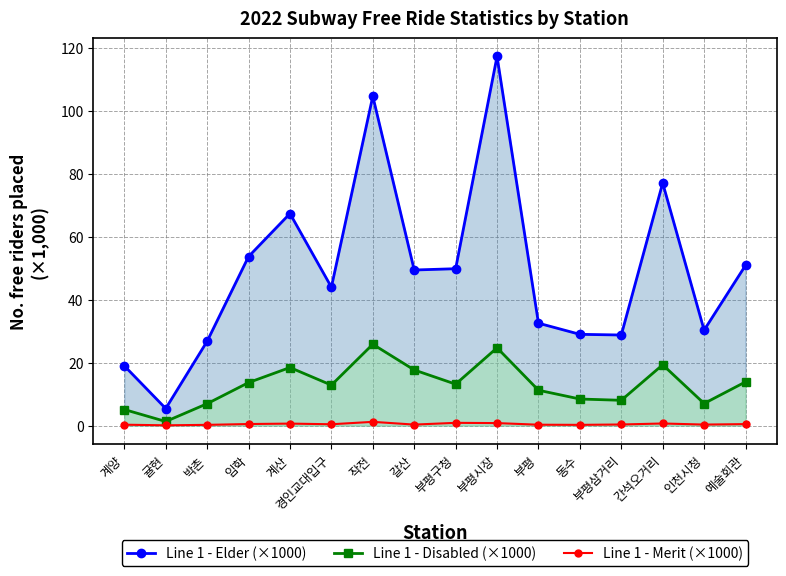

What is the average value of the Line 1 - Merit (×1000) series?

0.5